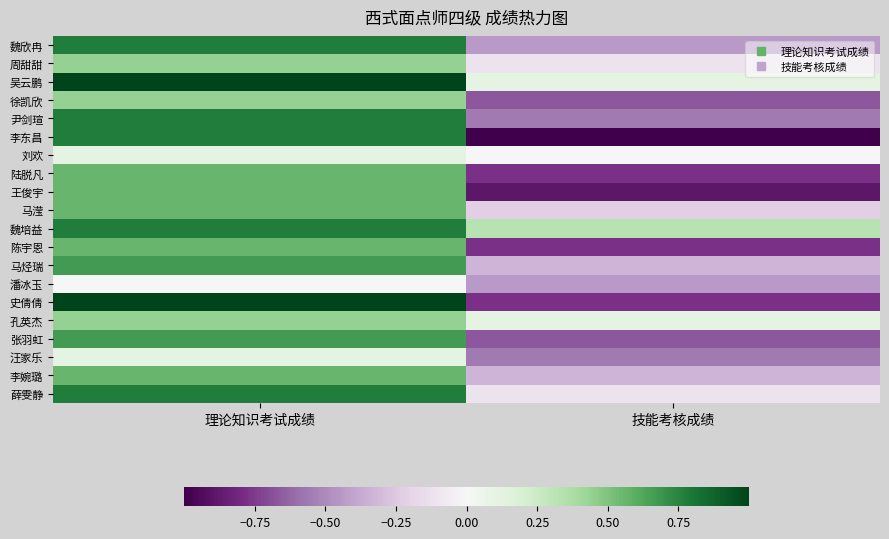

Rank the series at 理论知识考试成绩 from lowest to highest value.

潘冰玉, 刘欢, 汪家乐, 周甜甜, 徐凯欣, 孔英杰, 陆脱凡, 王俊宇, 马滢, 陈宇恩, 李婉璐, 马烃瑞, 张羽虹, 魏欣冉, 尹剑瑄, 李东昌, 魏培益, 薛雯静, 吴云鹏, 史倩倩